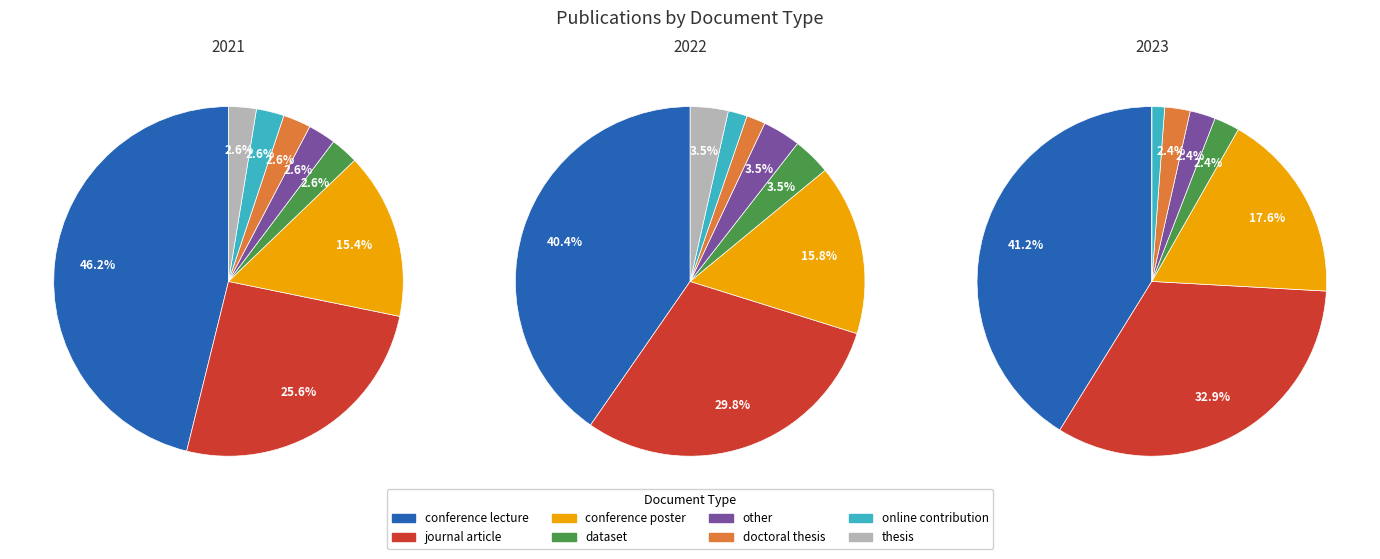

Which category has the biggest portion of the pie?

conference lecture